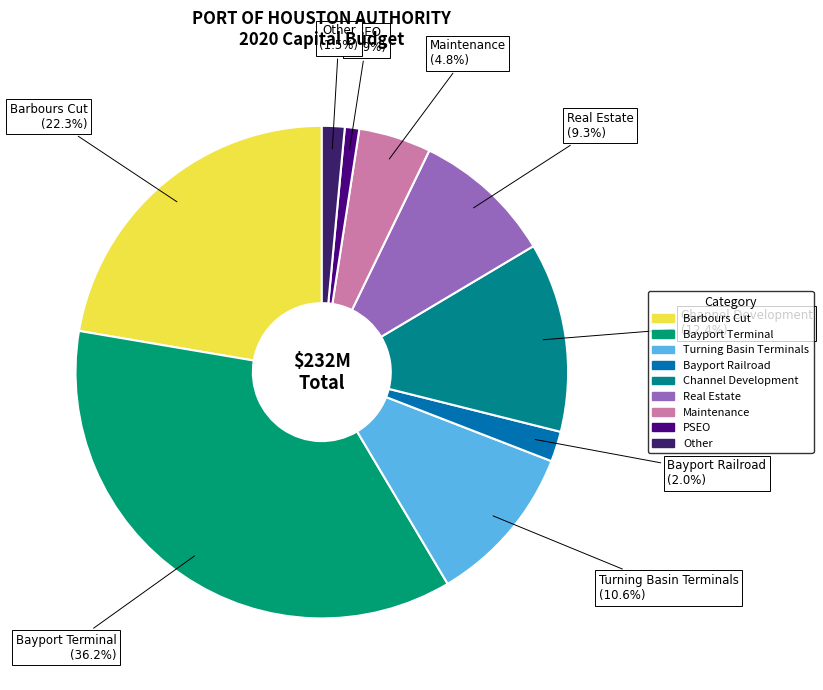

How many slices are in this pie chart?

9